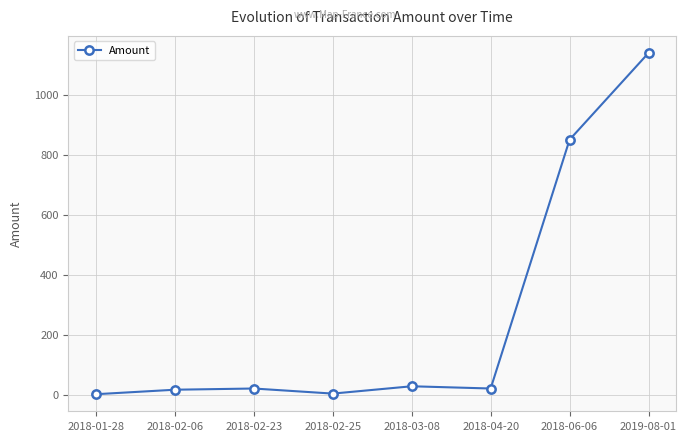

What is the label of the 8th point from the left?

2019-08-01